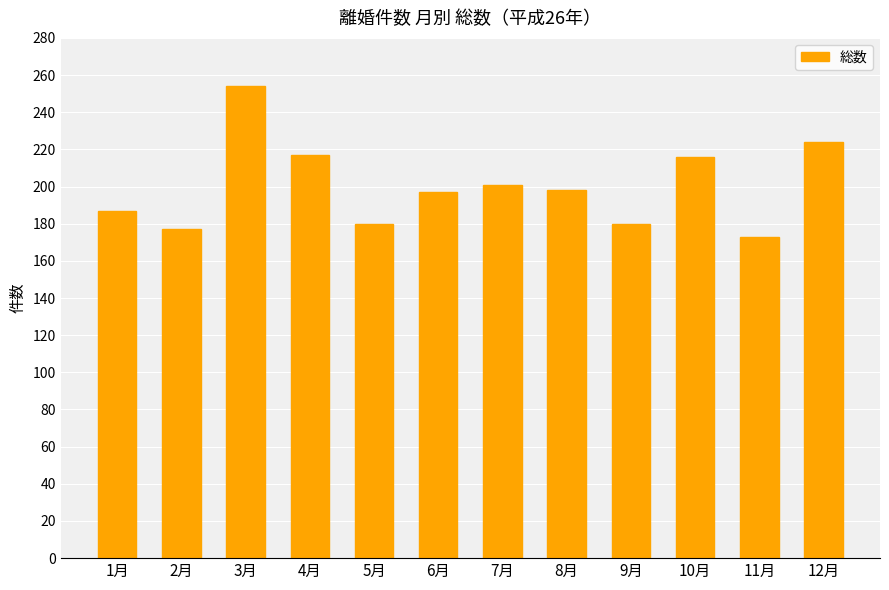

What value does the data have at 12月, to the nearest 5?

225